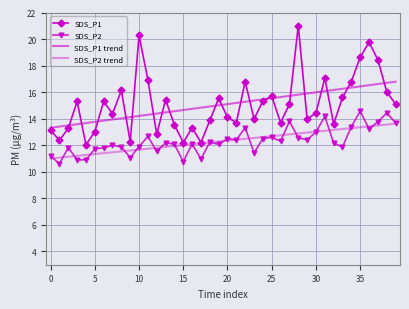

True or false: SDS_P1 trend and SDS_P2 cross at least once.

False